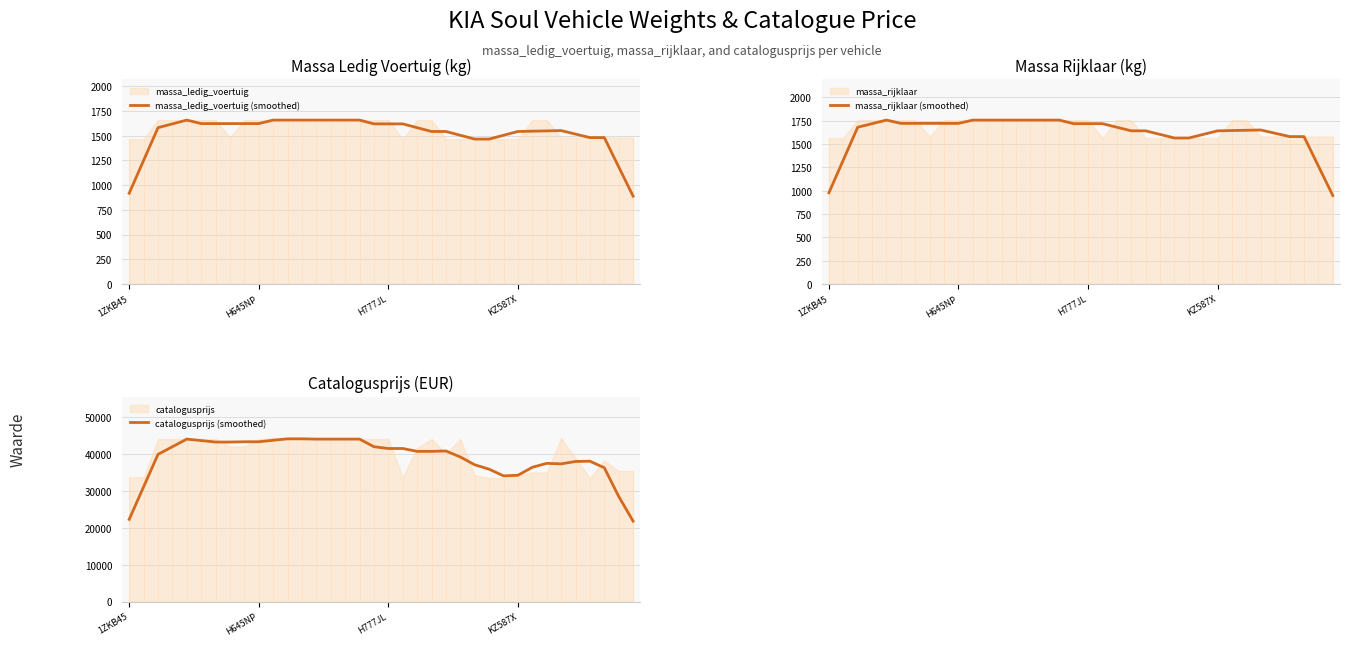

Is the value of massa_rijklaar (smoothed) at 16 greater than the value of catalogusprijs (smoothed) at 7?

No